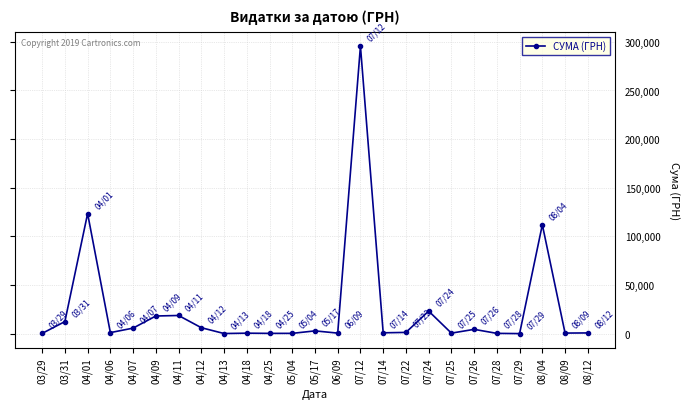

What position from the right is 04/01?

23